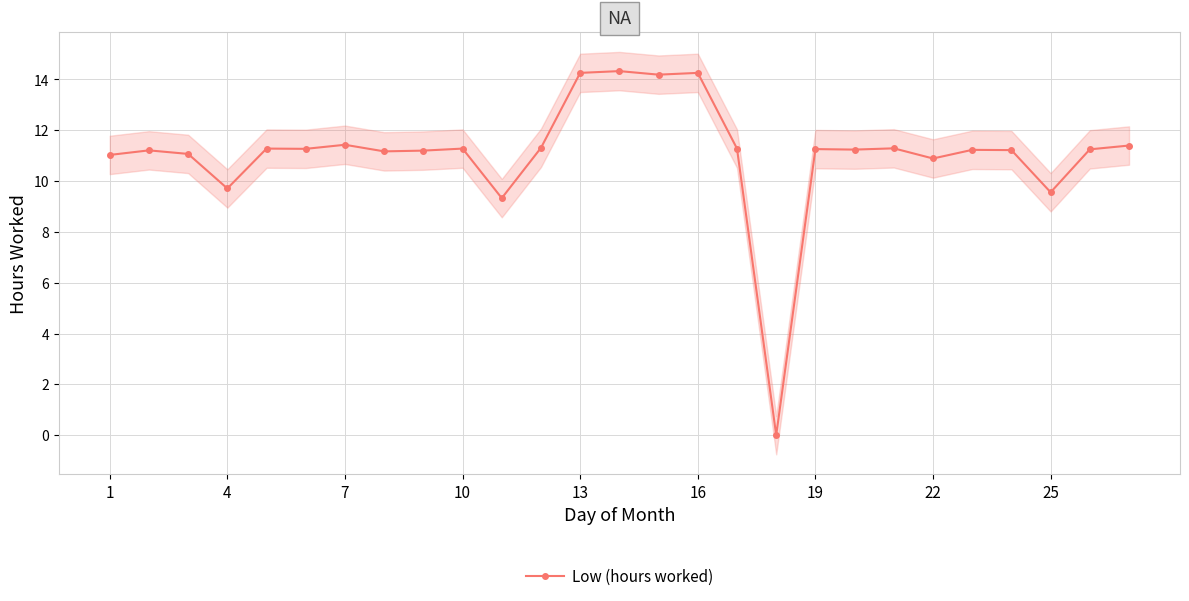

How many positive values are there?

26